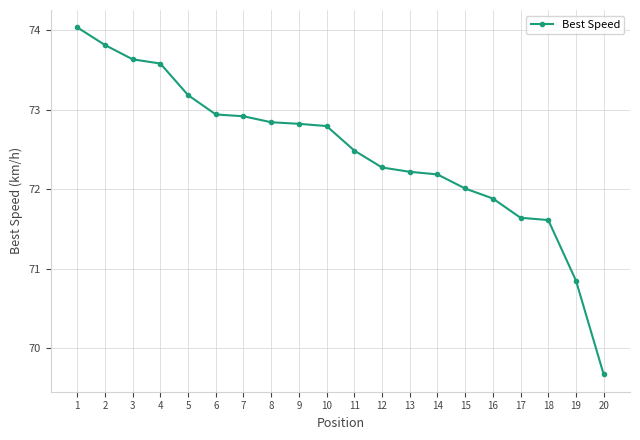

What is the value of the 20th point from the left?

69.7